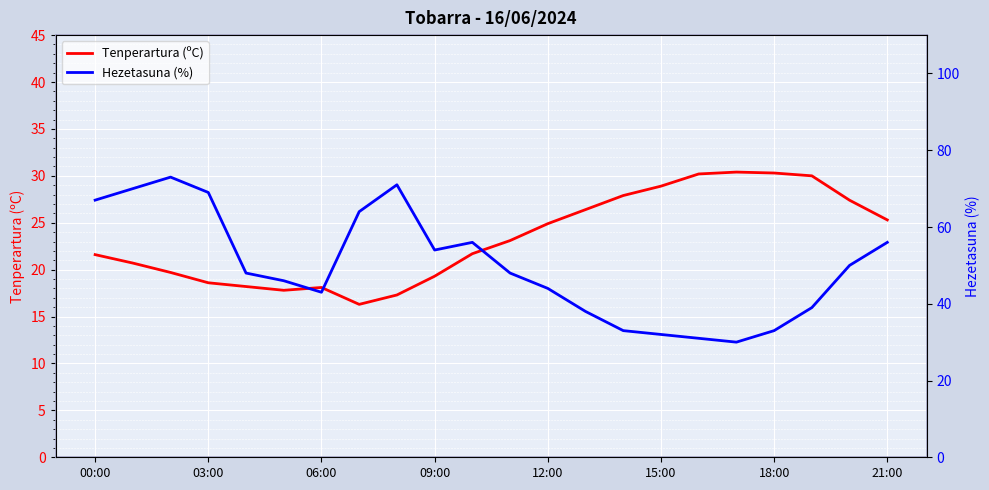

List the series in order of their overall mean, lowest first.

Tenperartura (ºC), Hezetasuna (%)